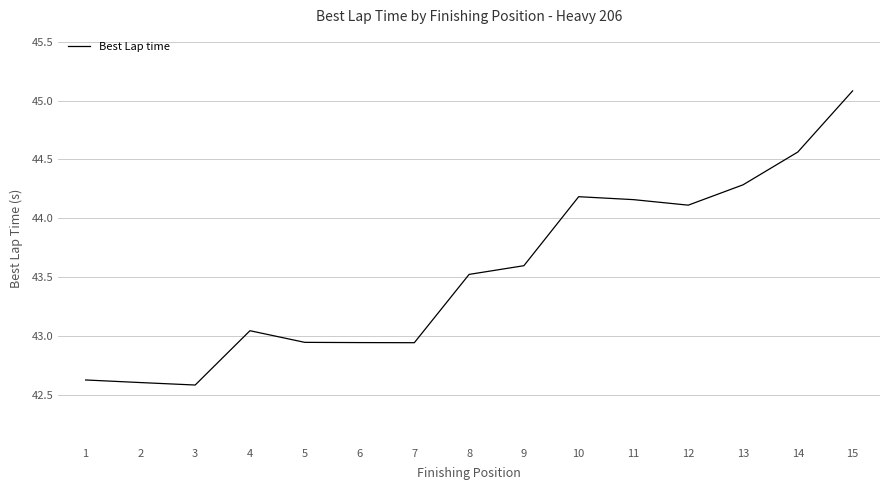

What is the maximum value shown in the chart?

45.1